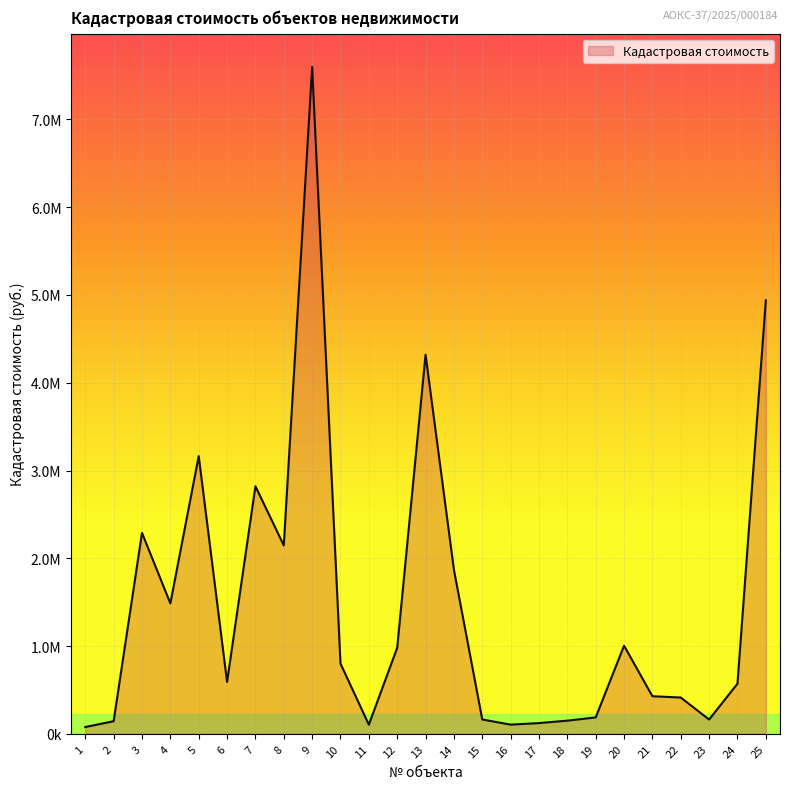

What is the smallest value displayed?

77295.1